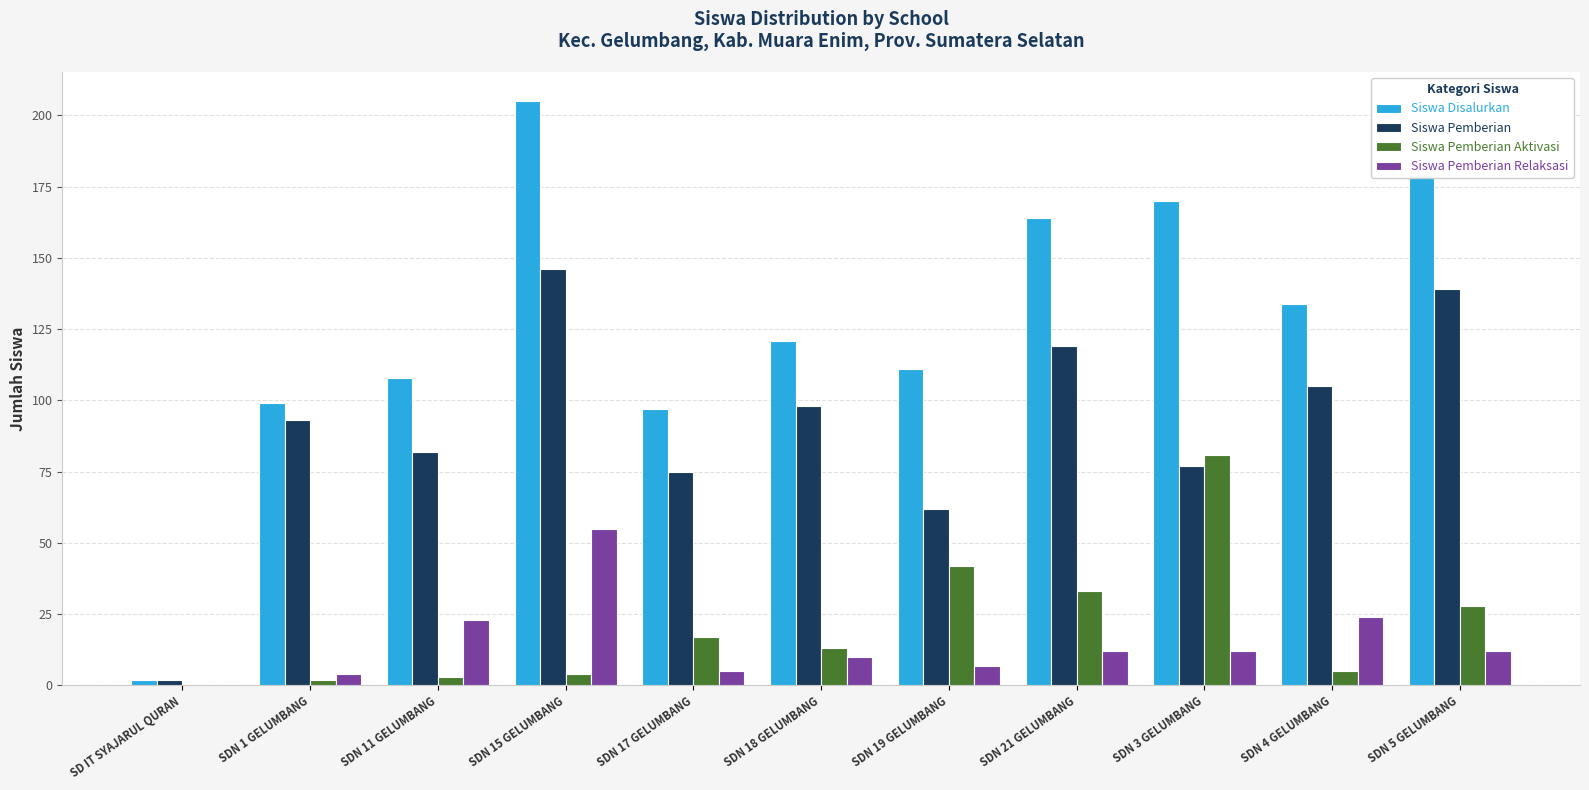

How many data points does each series have?

11